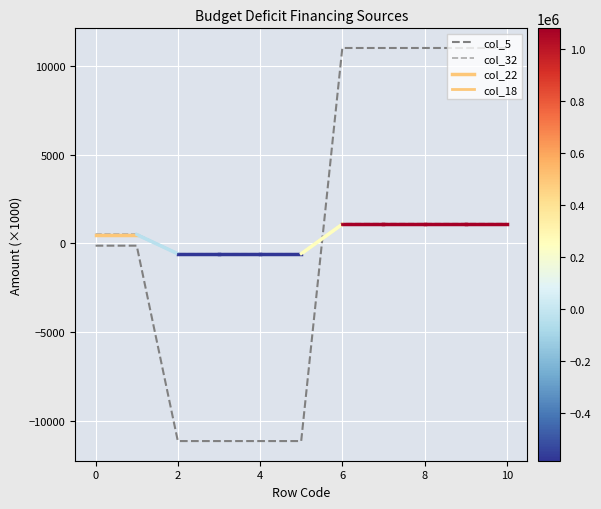

True or false: col_32 and col_5 intersect in this chart.

True